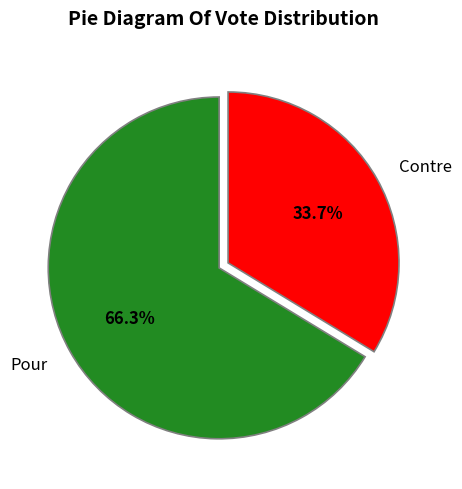

How much of the chart is everything except Contre?

66.3%